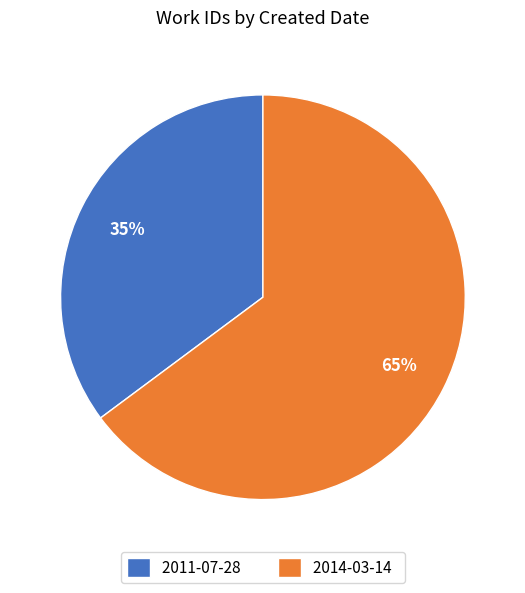

What is the smallest slice in the pie chart?

2011-07-28